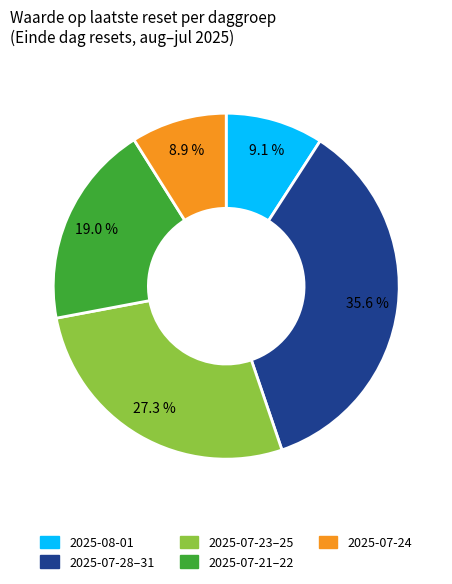

Does any single category account for the majority?

No